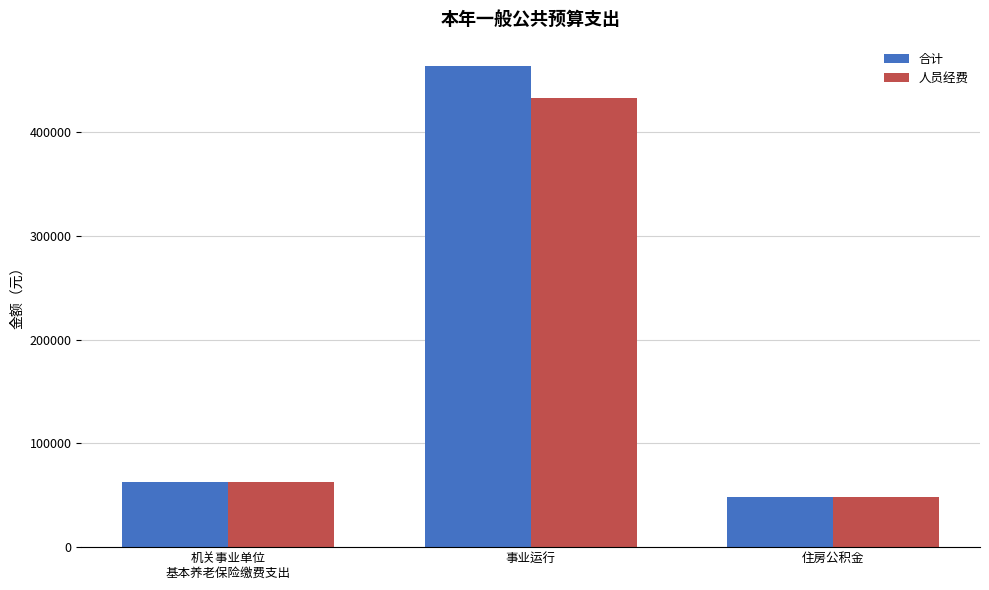

Is it true that 合计 equals 47993.4 at 住房公积金?

True